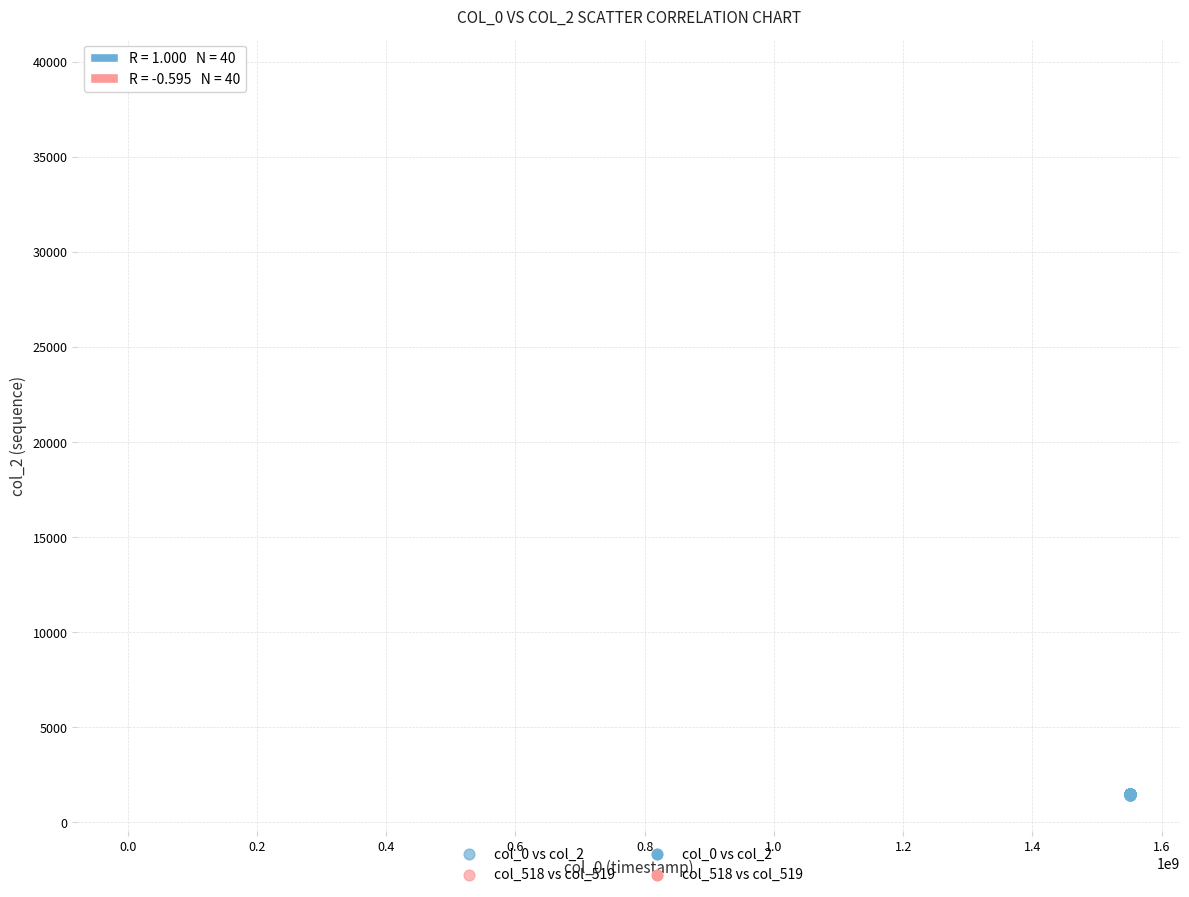

Which series contains the lowest Y value?

col_0 vs col_2